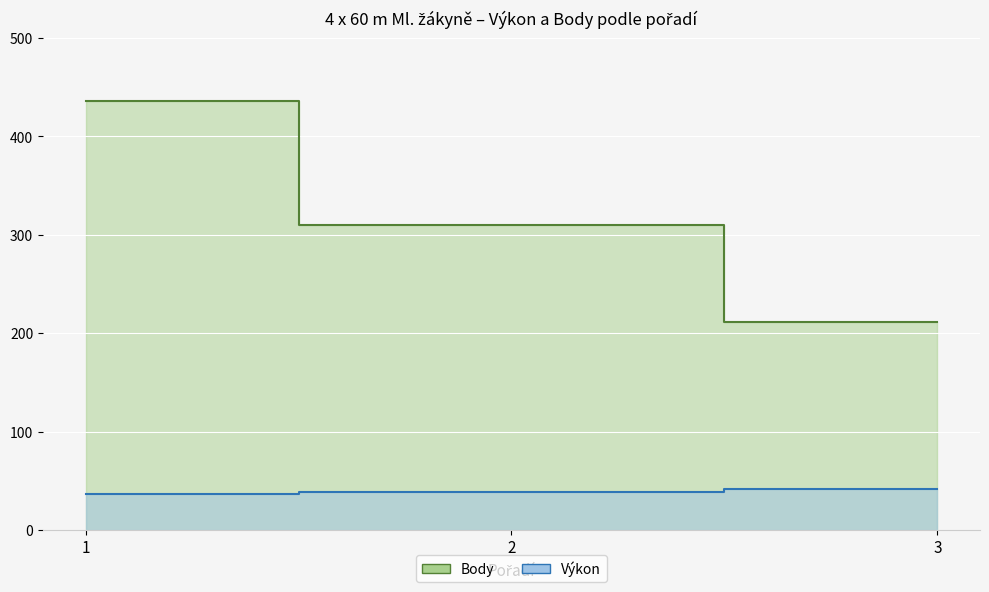

At which label does Body reach its peak?

1